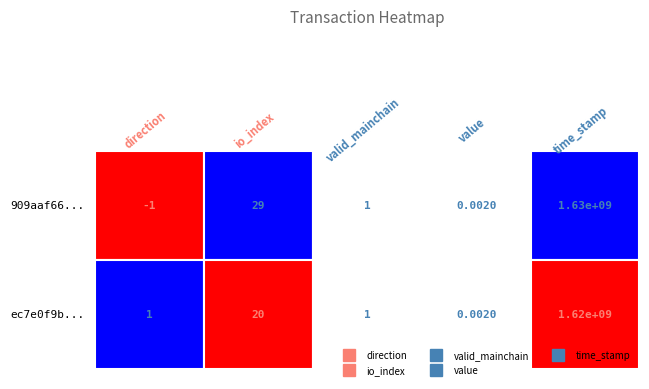

Reading left to right, extract all data points from this chart.

909aaf66...: direction=-1.0	io_index=29.0	valid_mainchain=1.0	value=0.0	time_stamp=1625103372.0
ec7e0f9b...: direction=1.0	io_index=20.0	valid_mainchain=1.0	value=0.0	time_stamp=1623937212.0